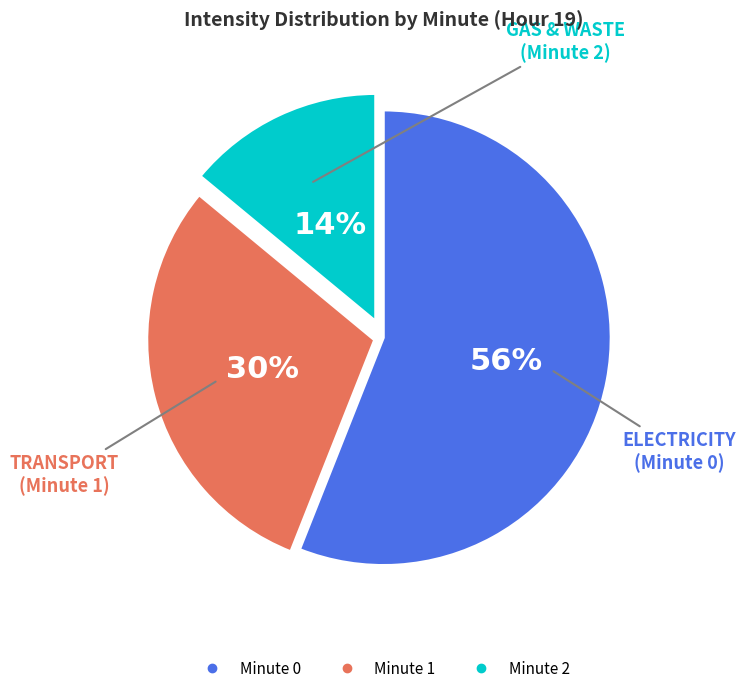

To the nearest percent, what portion does Minute 0 represent?

56%